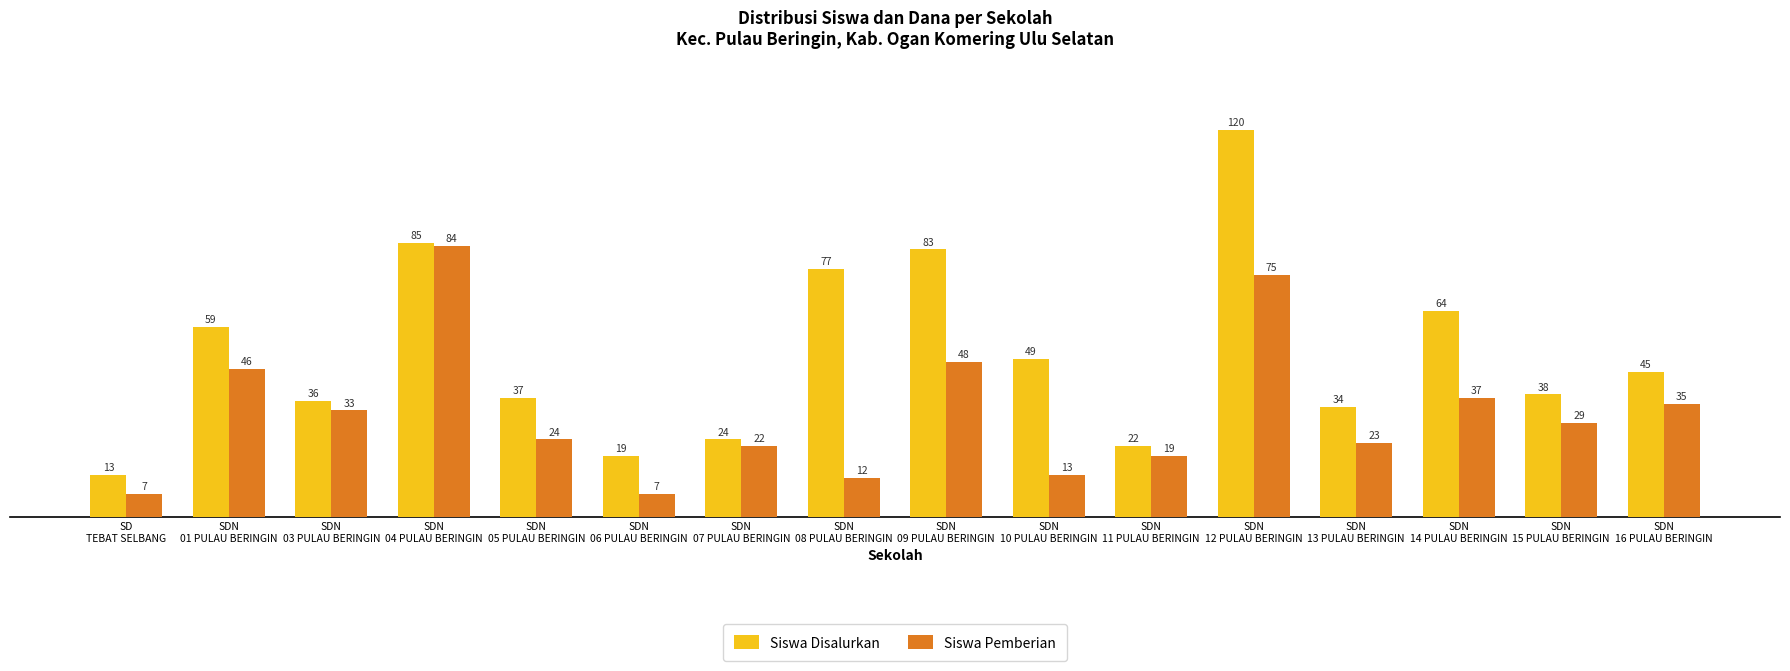

What is the difference between the maximum and minimum values in the Siswa Pemberian series?

77